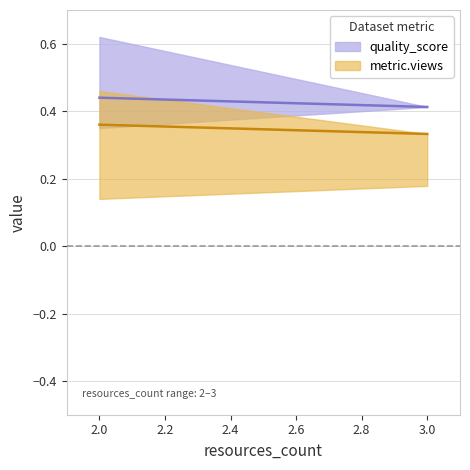

Which series has the widest spread of values?

quality_score